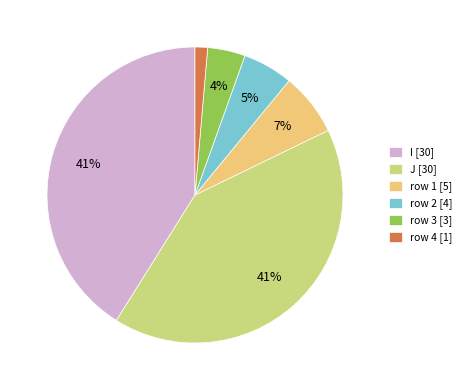

How many slices are in this pie chart?

6